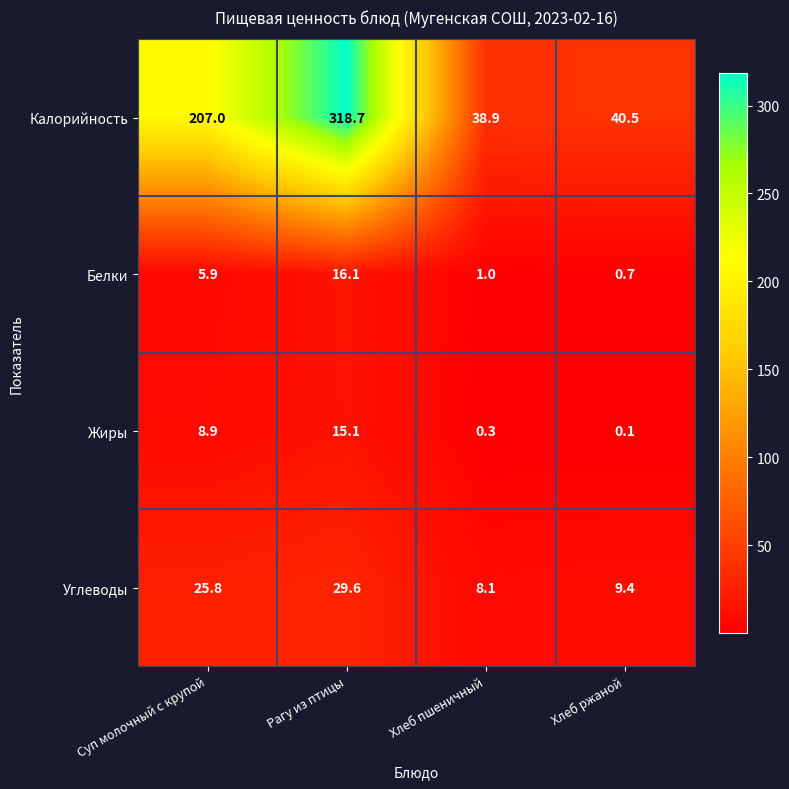

At which label does Жиры first exceed 8?

Суп молочный с крупой